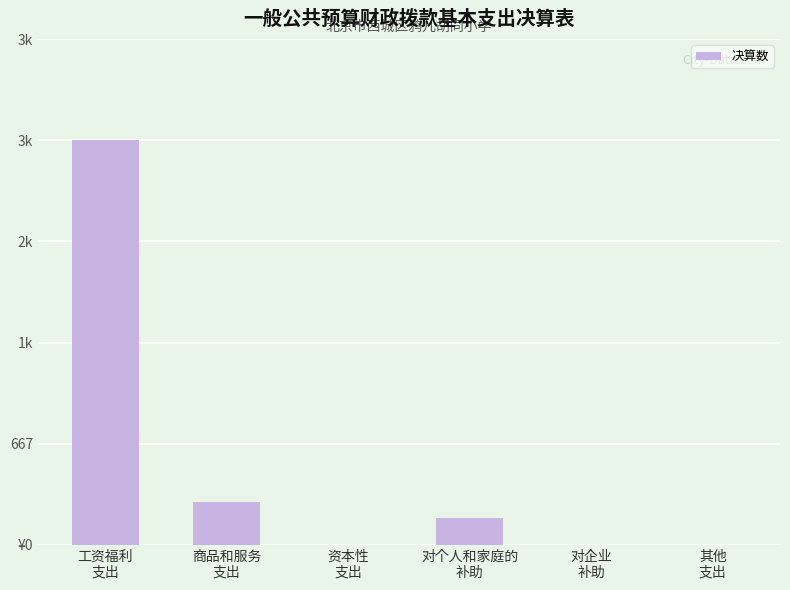

How many values are above zero?

4